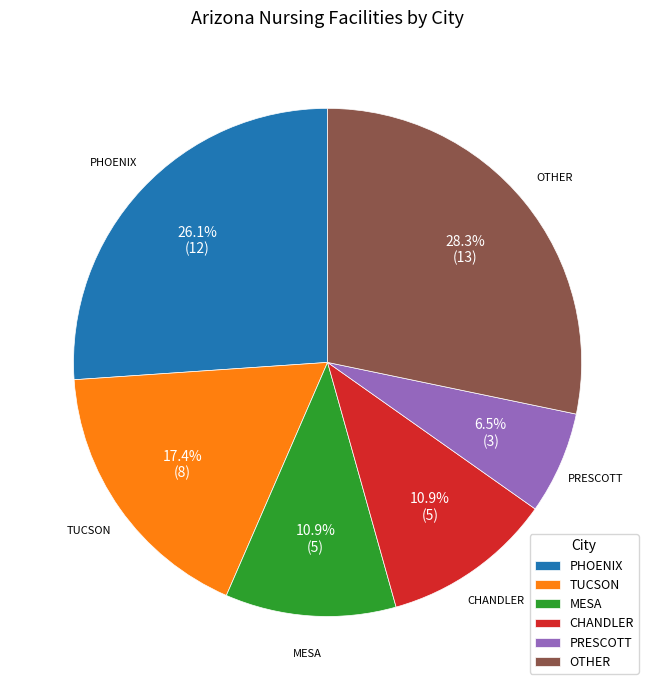

What percentage is NOT represented by OTHER?

71.7%